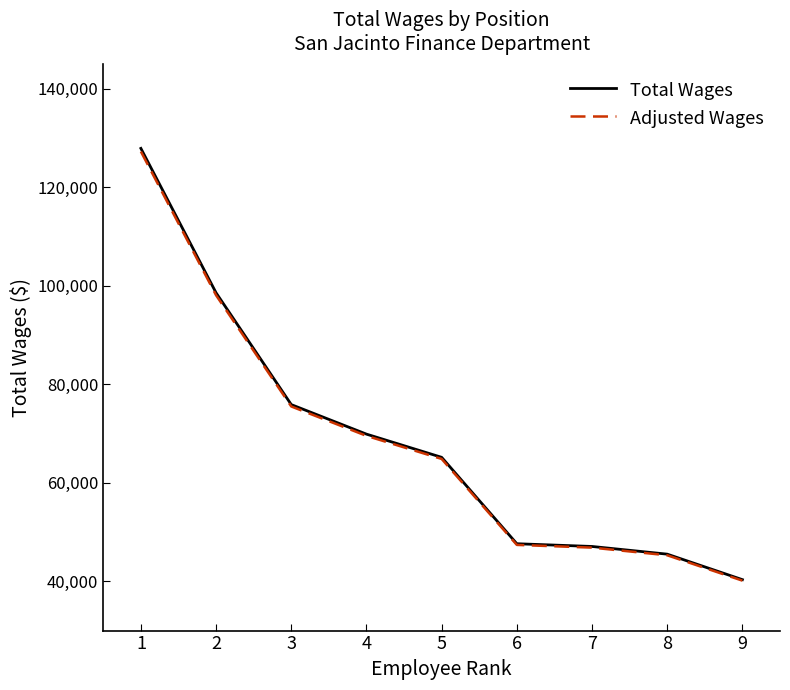

True or false: Adjusted Wages and Total Wages cross at least once.

False